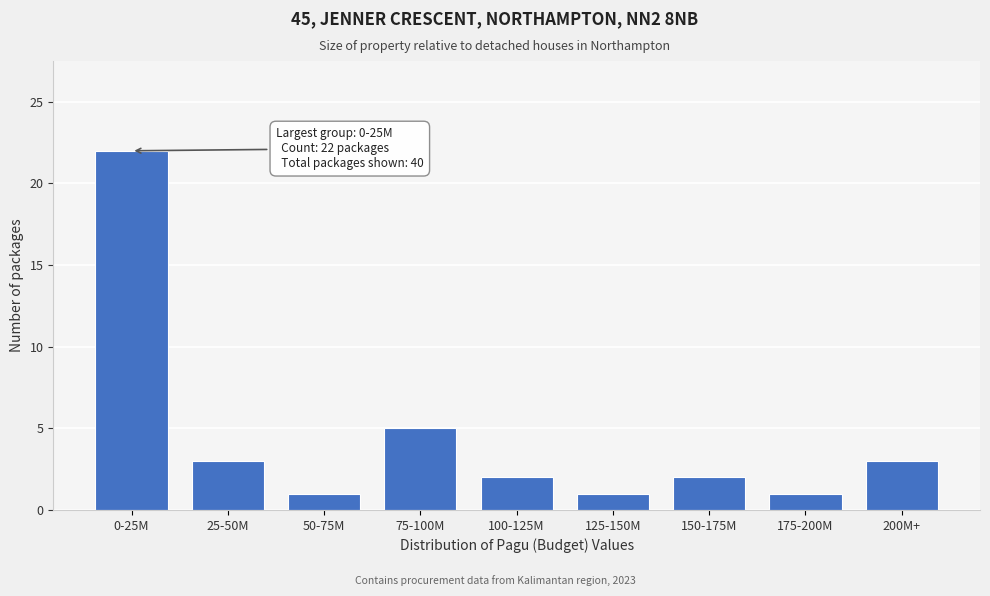

Reading left to right, list all the values displayed in this chart.

0-25M=22	25-50M=3	50-75M=1	75-100M=5	100-125M=2	125-150M=1	150-175M=2	175-200M=1	200M+=3